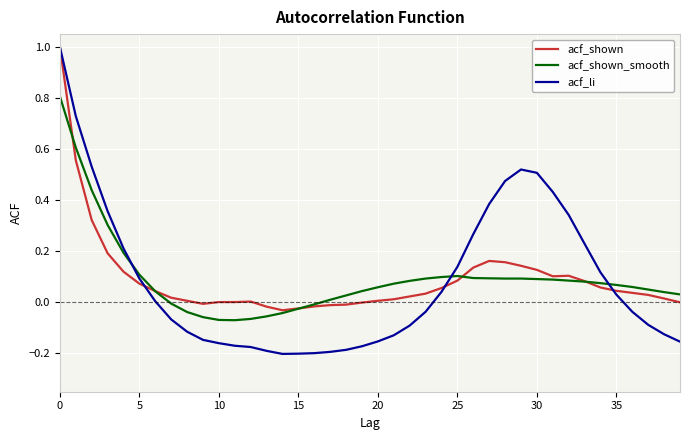

Which series ends up on top after the final intersection of acf_li and acf_shown_smooth?

acf_shown_smooth